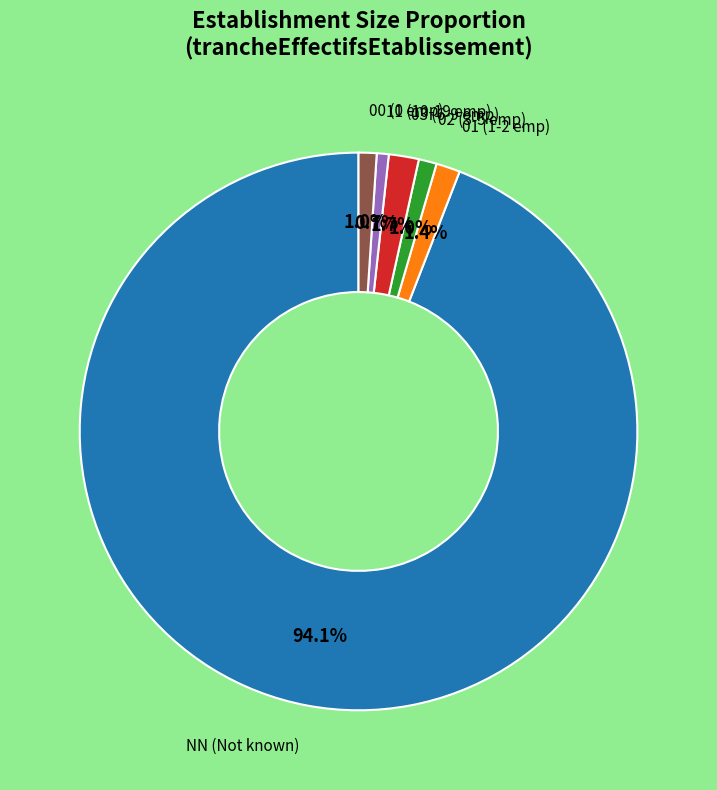

Does any single category account for the majority?

Yes